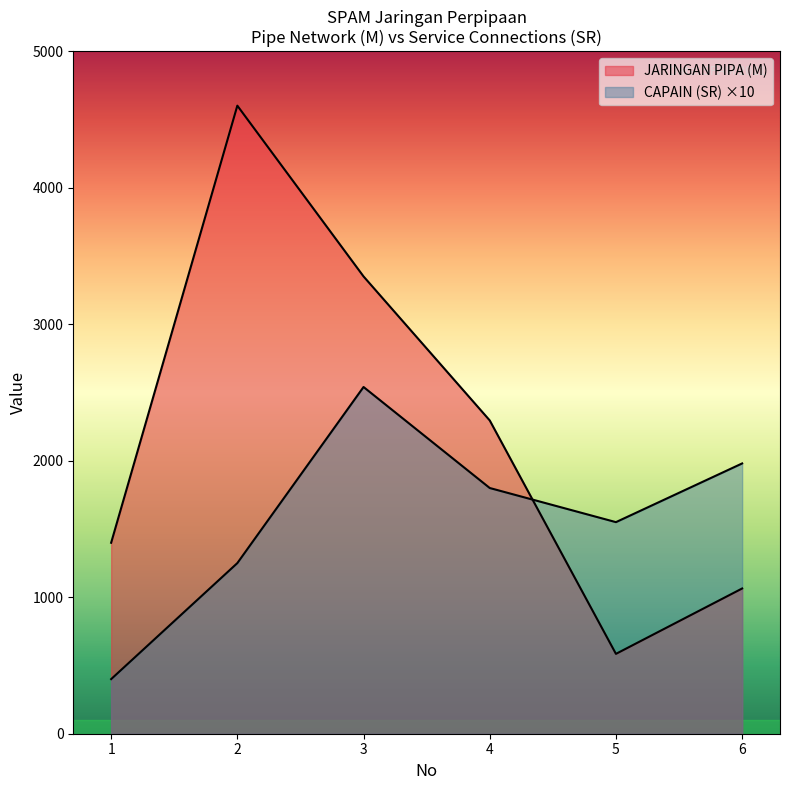

Which series has the largest range (max minus min)?

JARINGAN PIPA (M)